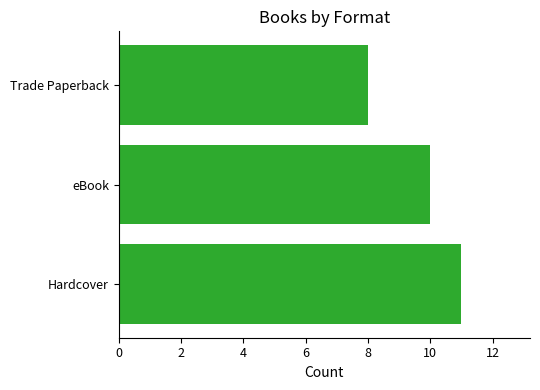

Does the chart contain any negative values?

No